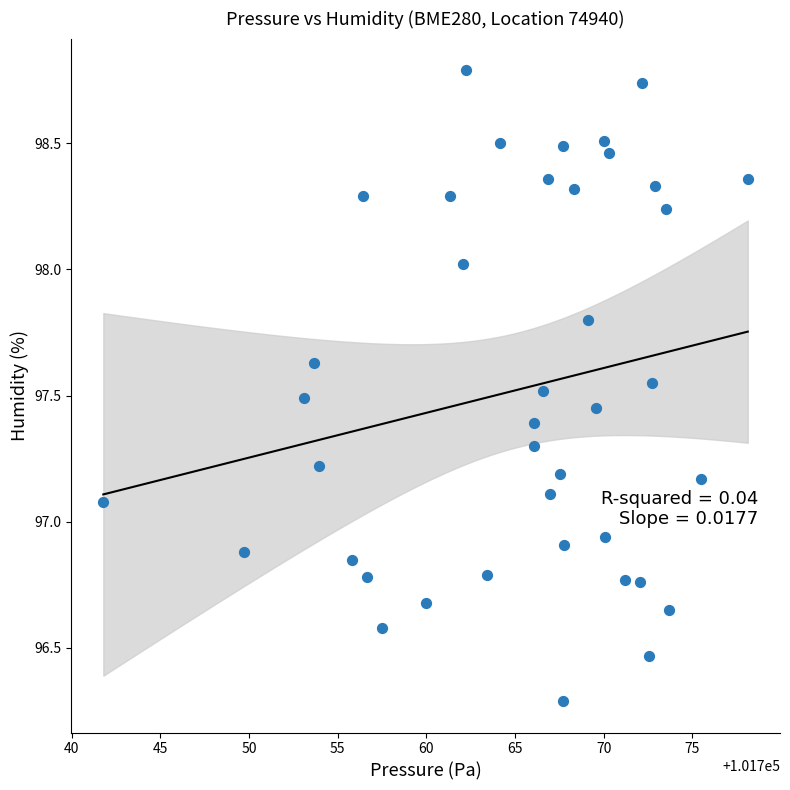

What is the range of Y values (max minus min)?

2.5